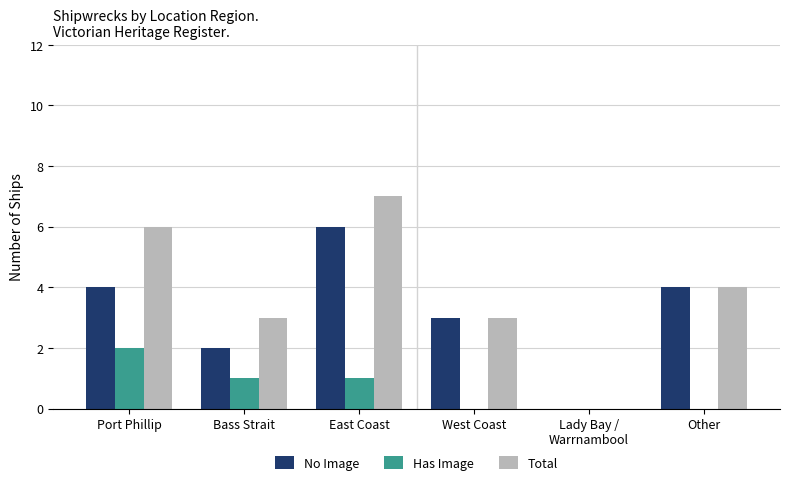

What is the sum of all Has Image values?

4